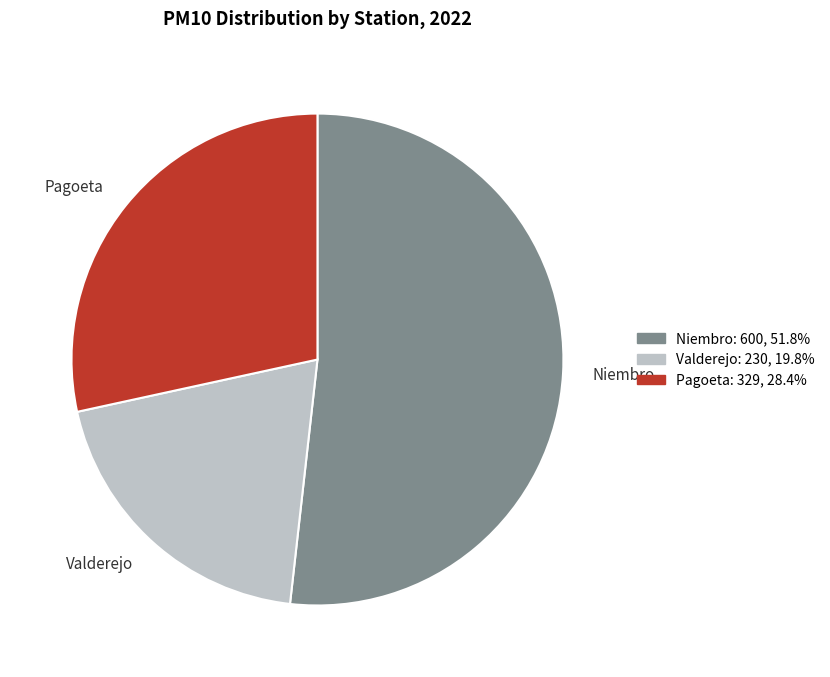

Which slice is the smallest?

Valderejo